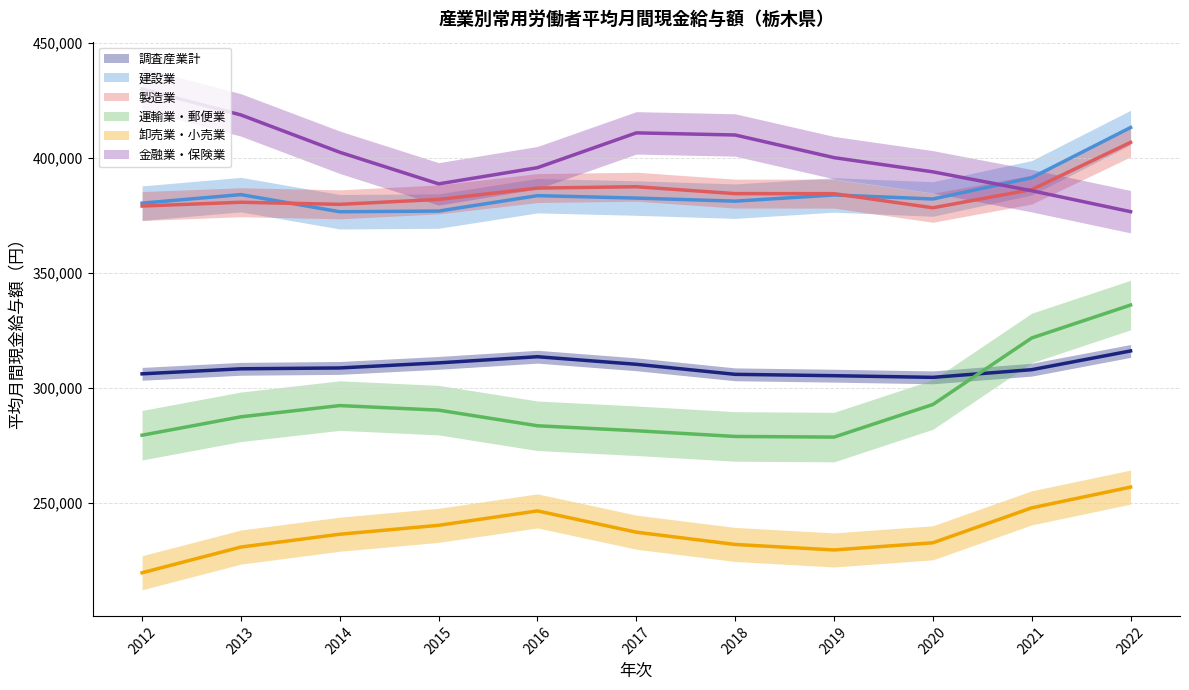

What is the difference between the highest and lowest values at 2013?

182454